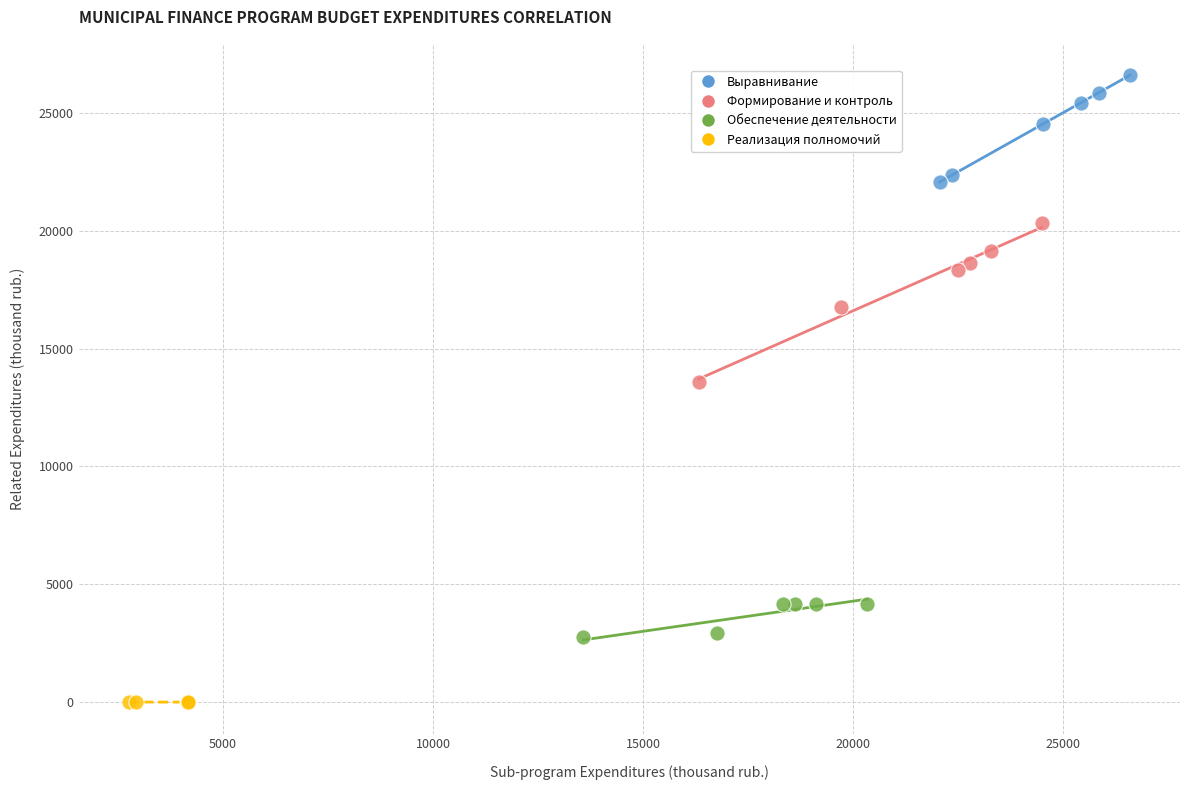

Which series contains the lowest Y value?

Реализация полномочий